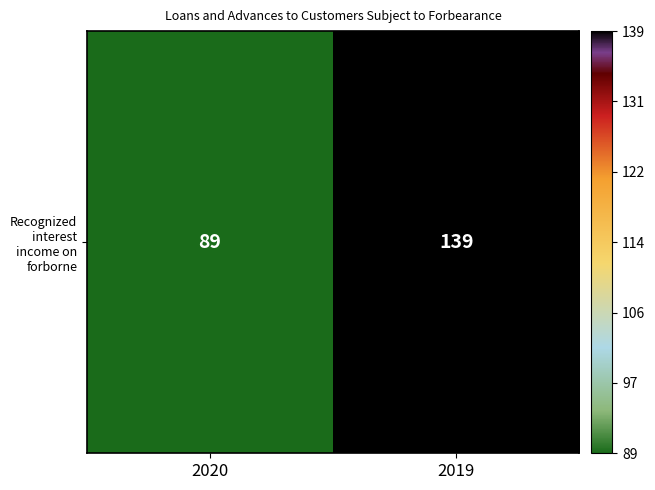

Approximately how many times larger is the value at 2019 compared to 2020?

1.6